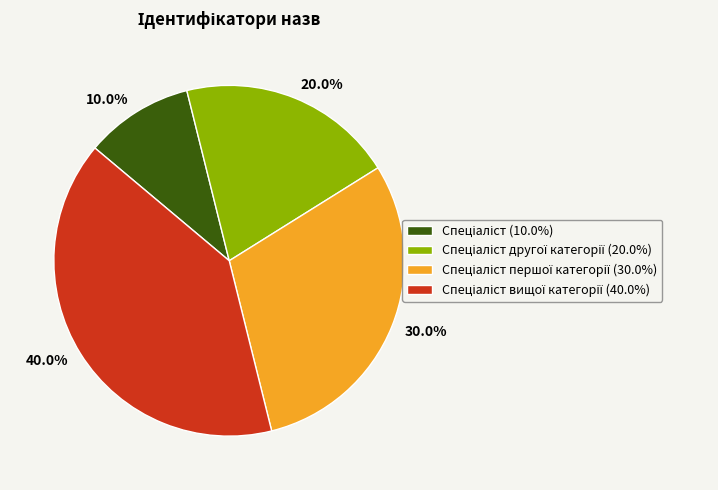

Is there any slice that represents more than half of the pie?

No